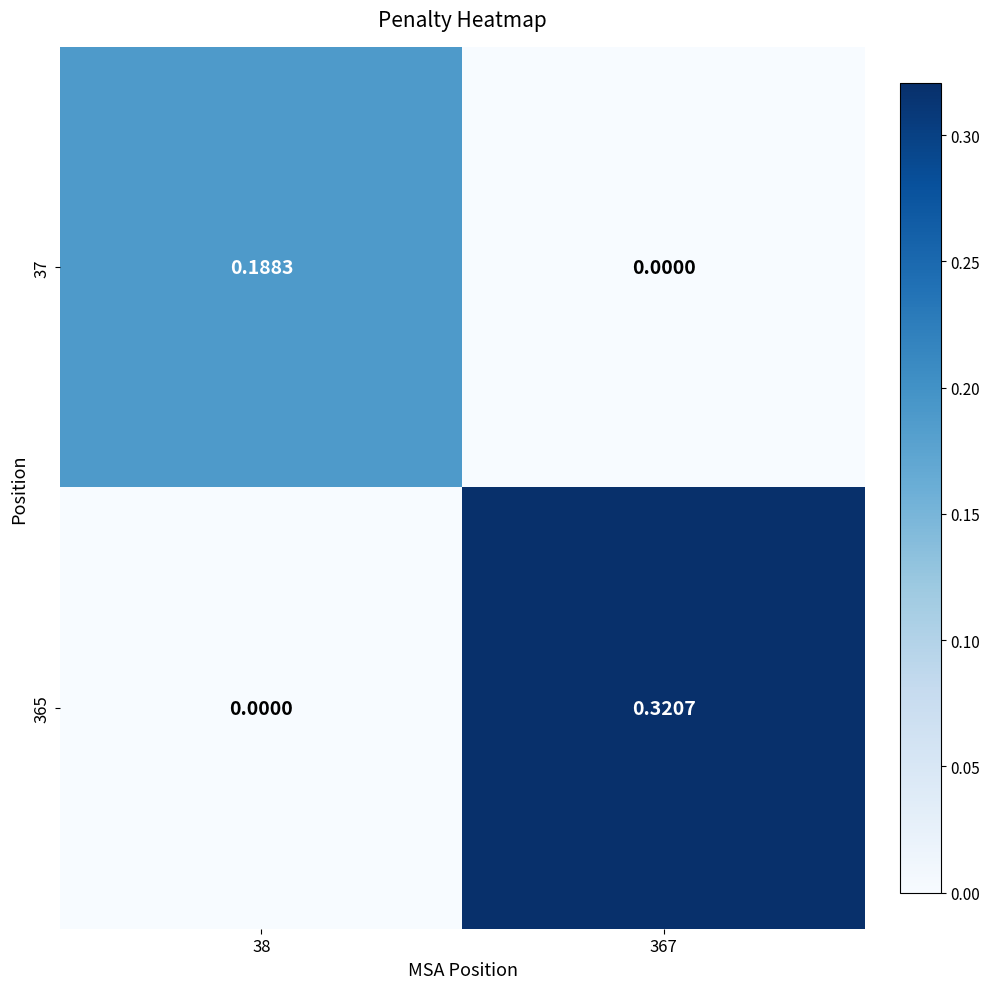

List the series in order of their overall mean, lowest first.

37, 365